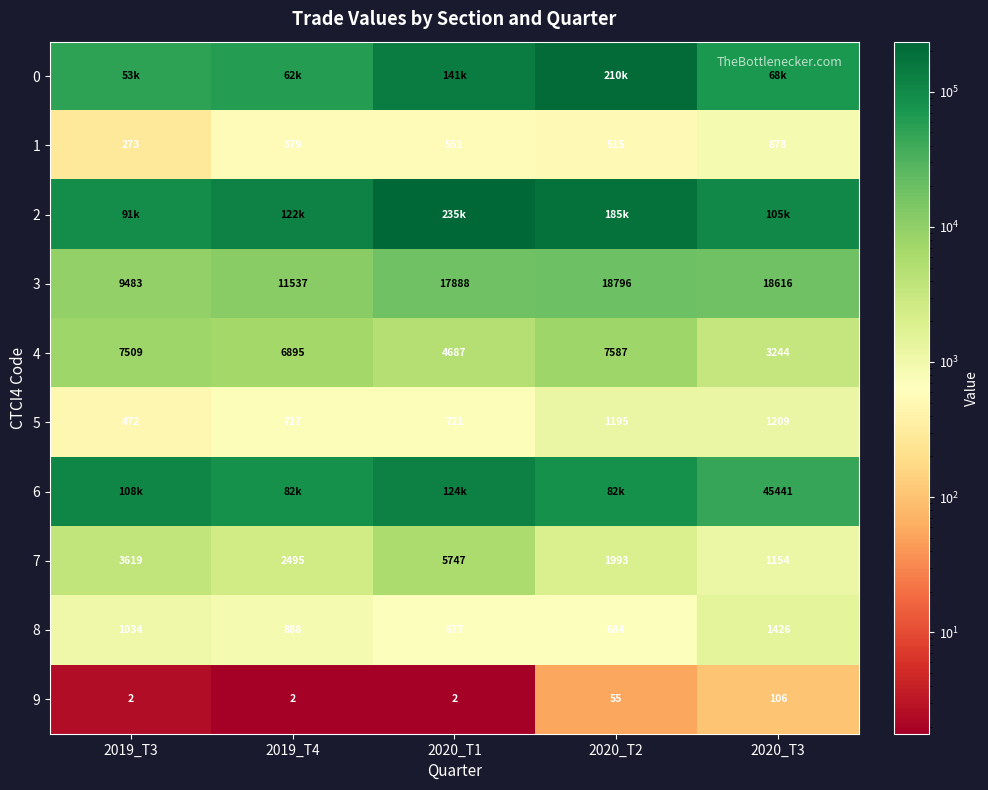

How many series are shown in this chart?

10